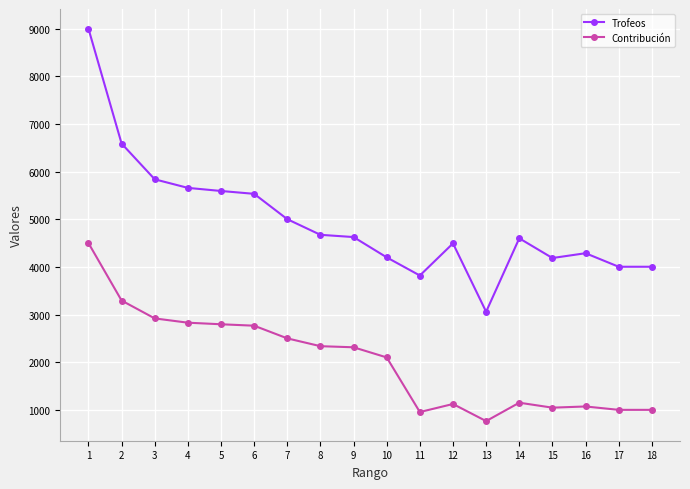

What is the minimum value shown in the chart?

764